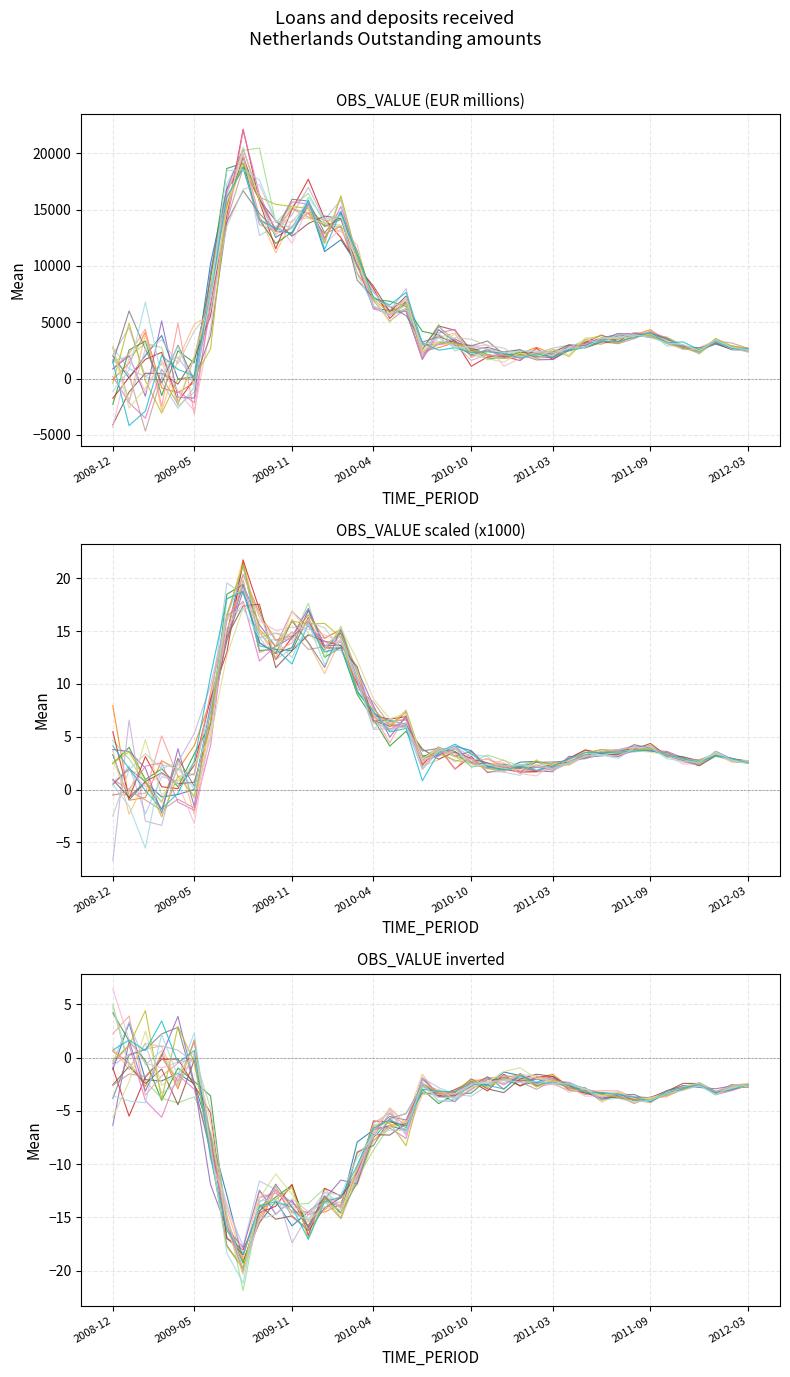

Does the chart have visible grid lines?

Yes